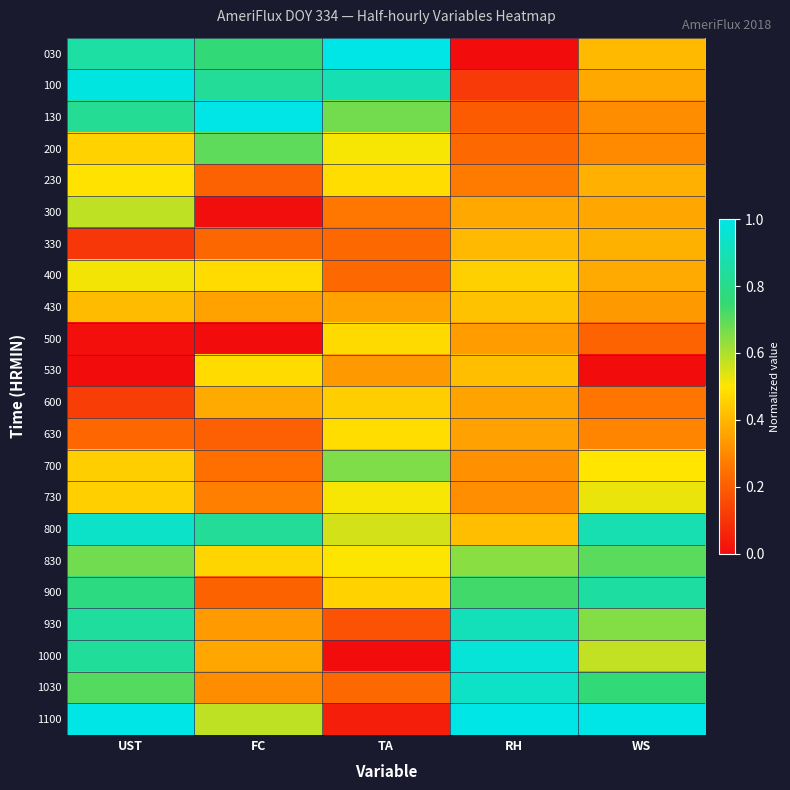

At how many categories does at least one series exceed 0?

5